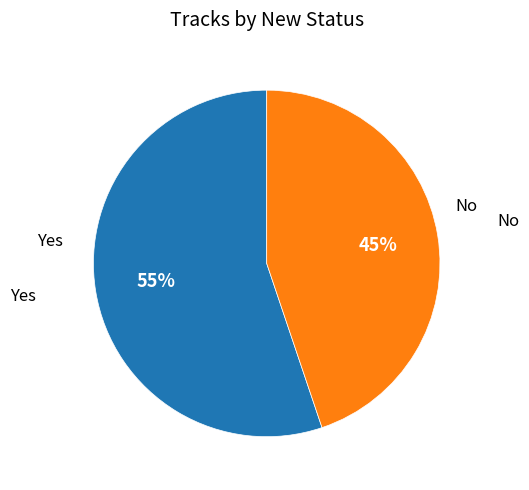

To the nearest percent, what is the difference between the largest and smallest slice percentages?

10%